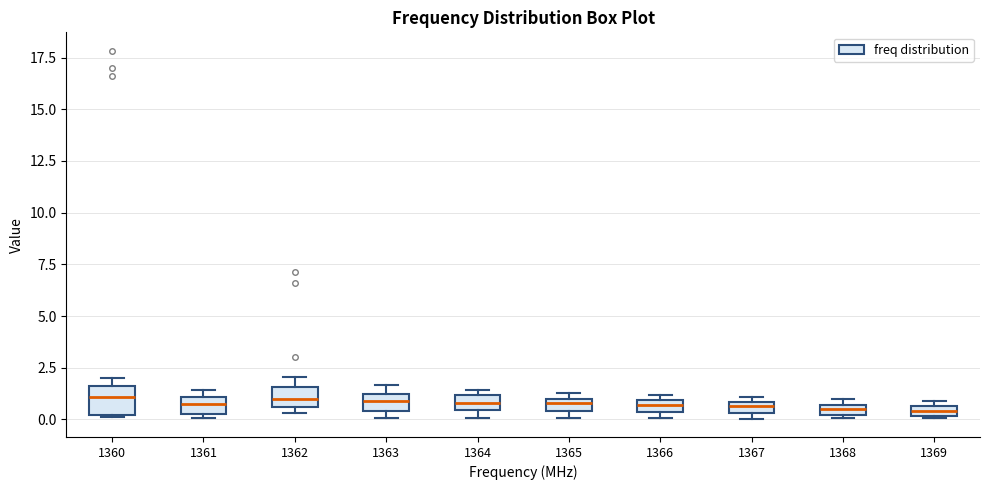

Where is the upper edge of the box at x = 1360 on the y-axis? The values are not printed on the chart, so give them approximately, as read against the axis.

1.5